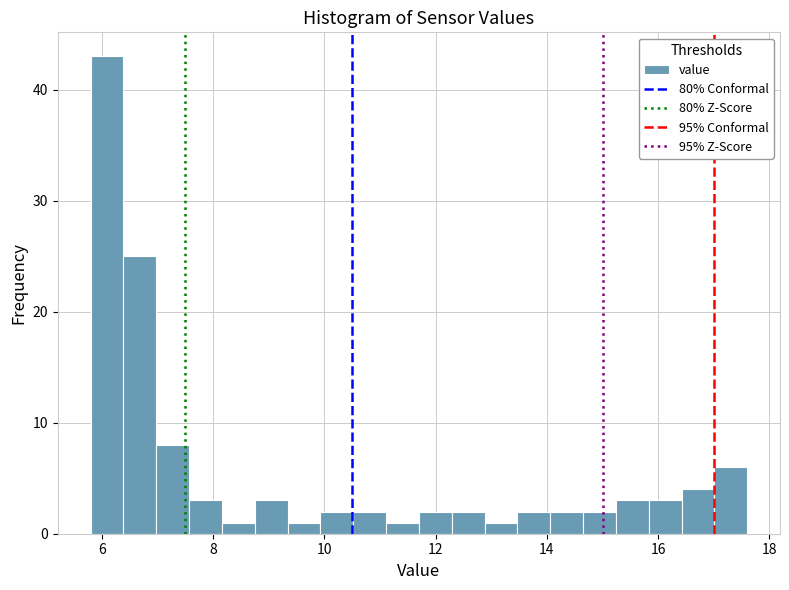

Read against the x-axis, roughly where is the centre of the tallest bar?

6.0